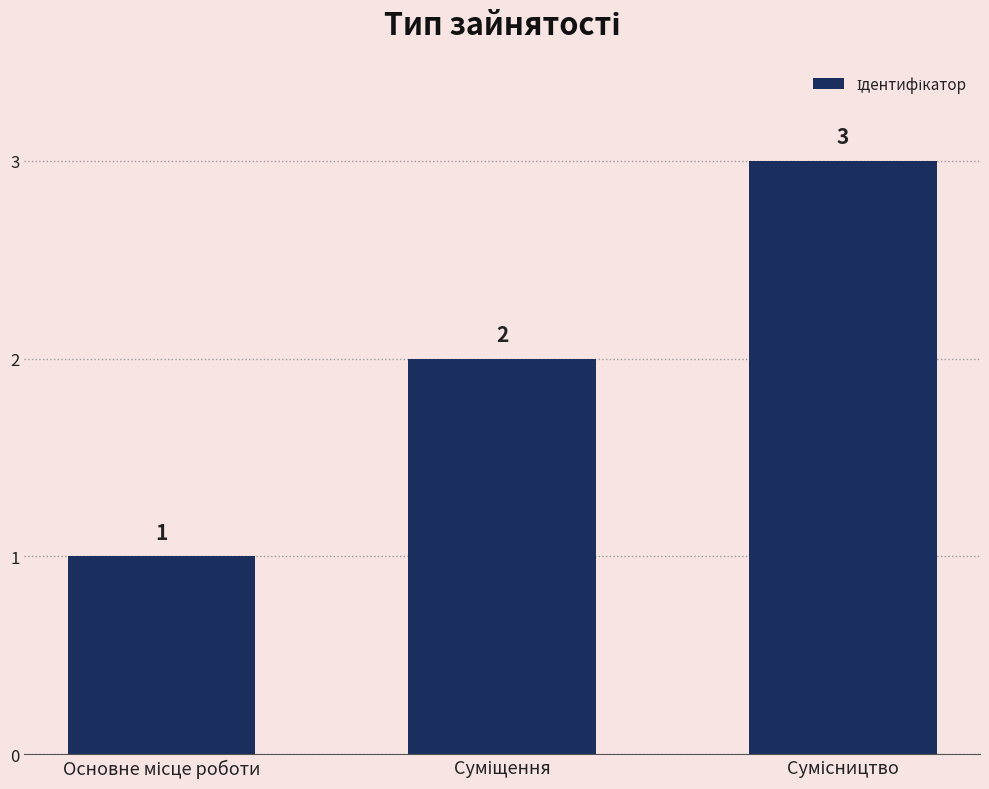

What is the maximum value shown in the chart?

3